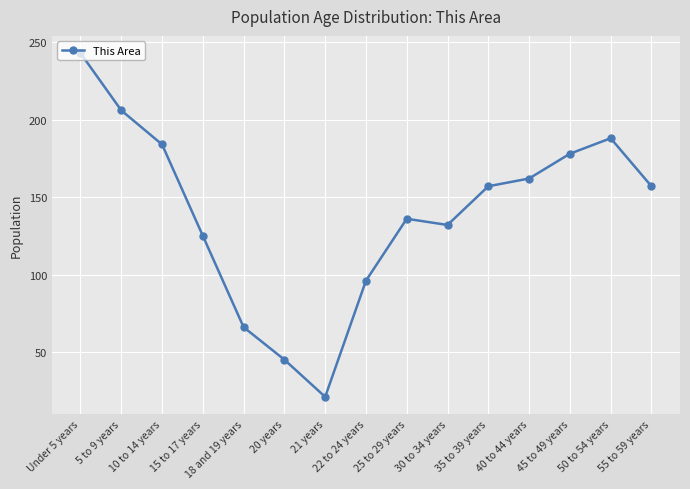

What is the greatest value displayed?

243